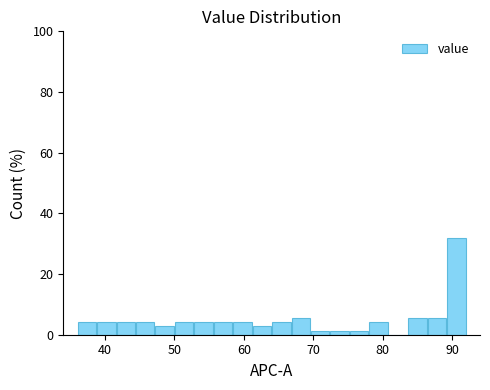

Read against the x-axis, roughly where is the centre of the tallest bar?

91